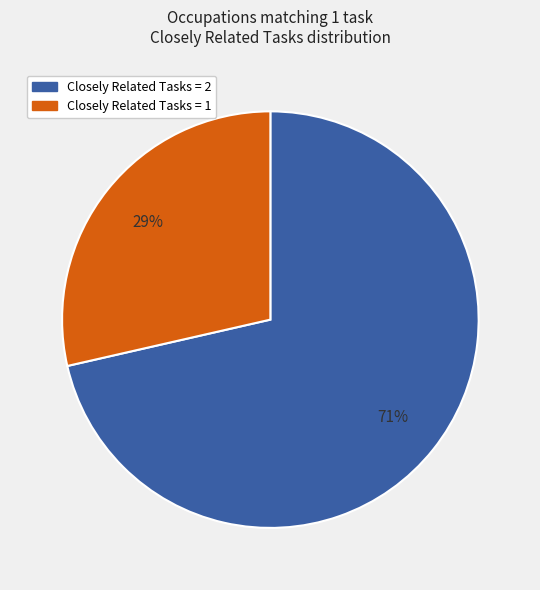

How many segments does this pie chart have?

2